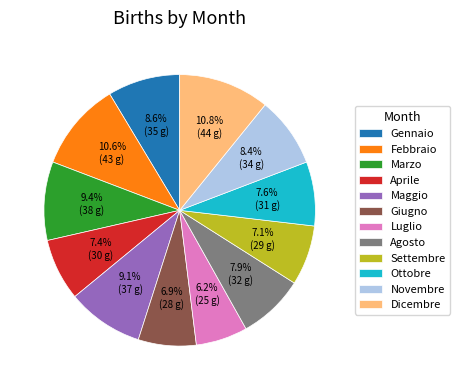

To the nearest percent, what is the combined percentage of Gennaio and Giugno?

16%